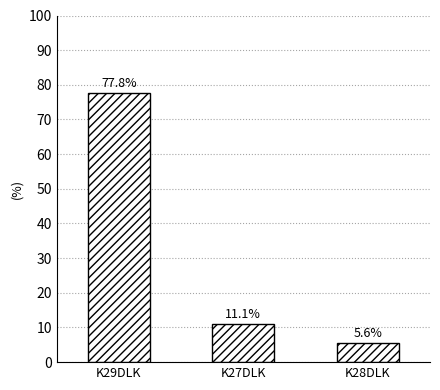

What position from the left is K27DLK?

2